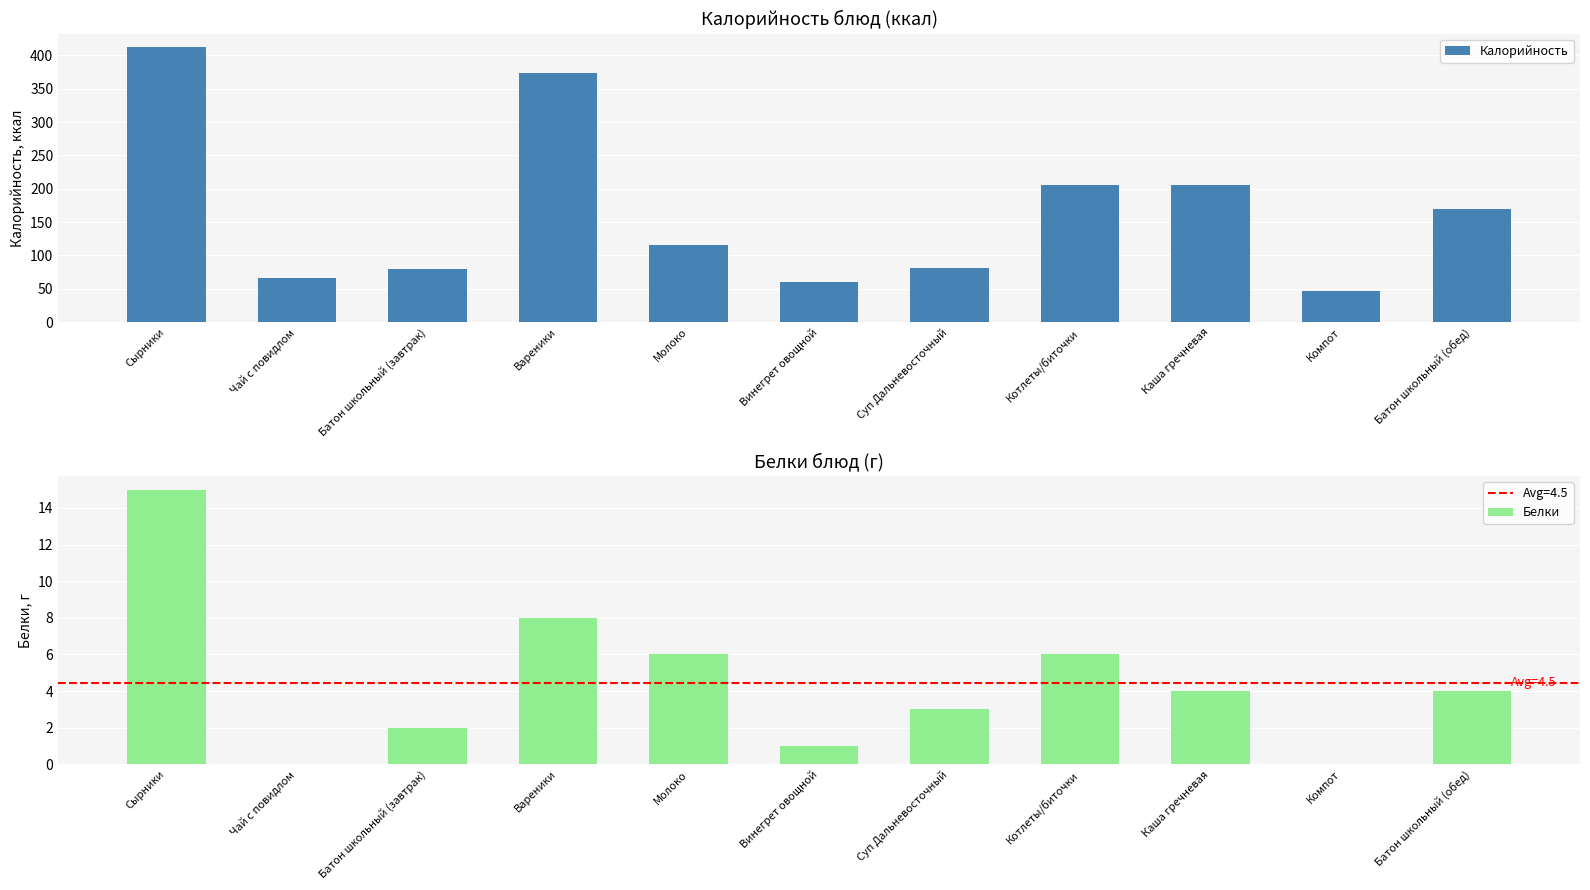

What value does the Белки series have at Батон школьный (обед)?

4